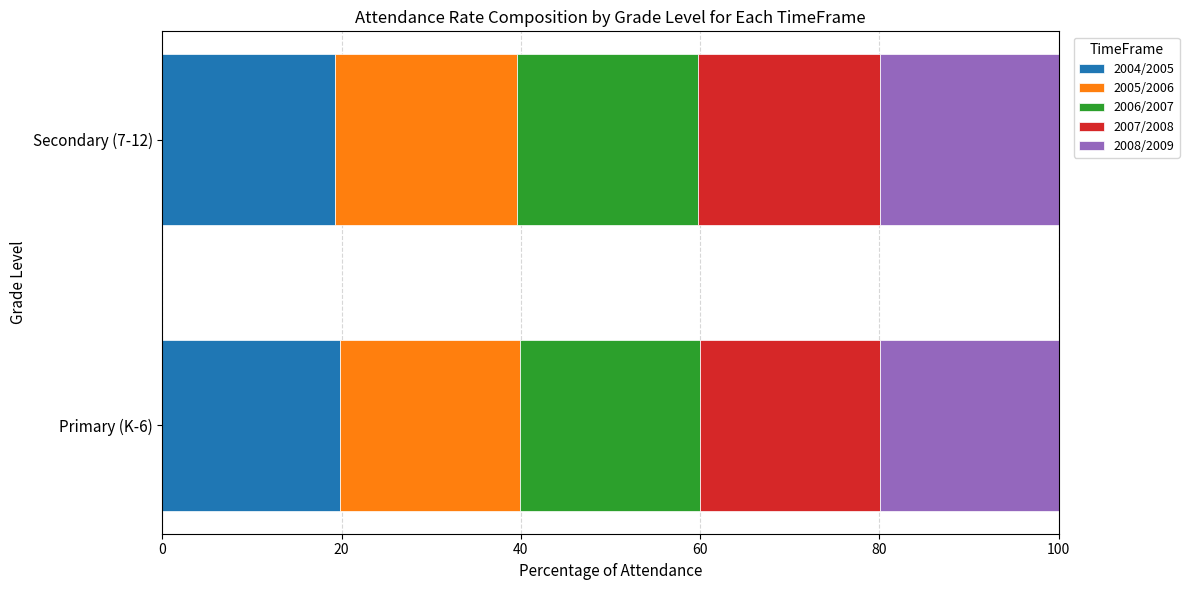

What is the total value across all series at Secondary (7-12)?

100.0